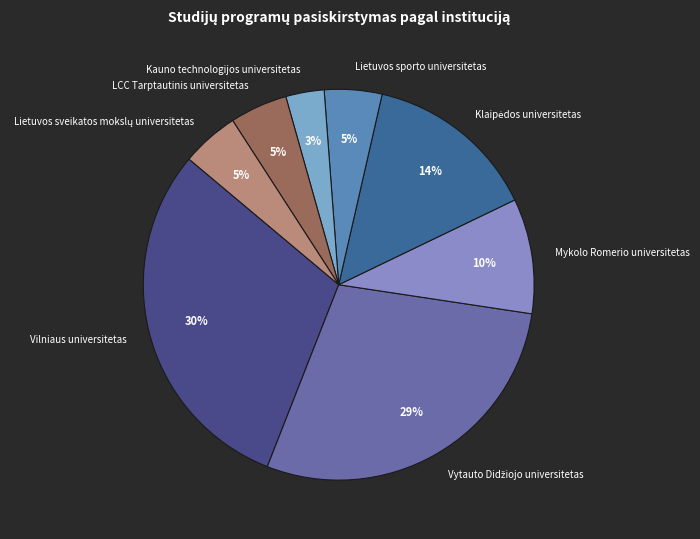

Approximately how many times larger is the value at Lietuvos sporto universitetas compared to LCC Tarptautinis universitetas?

1.0